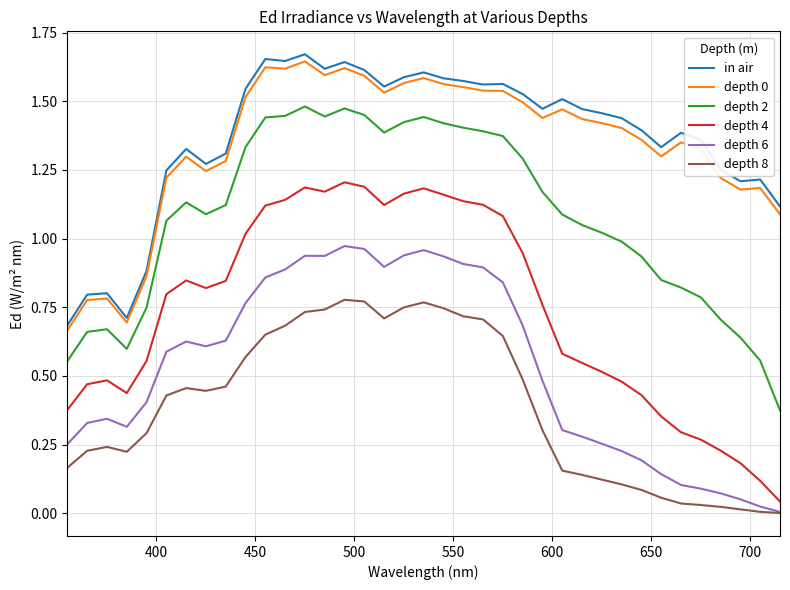

True or false: depth 0 and depth 2 cross at least once.

False